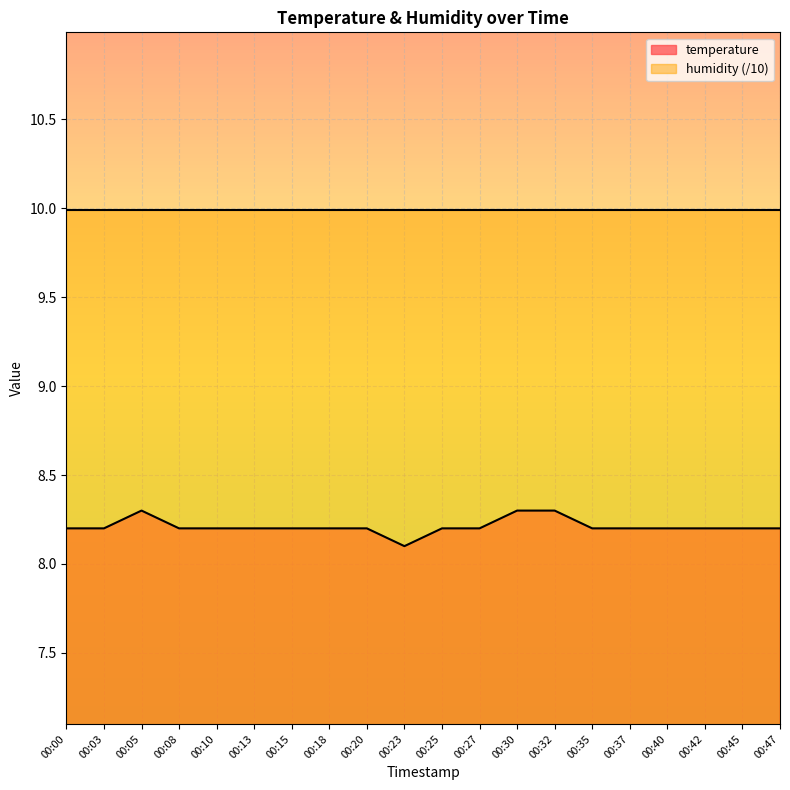

The value at 00:10 is 1.7. True or false?

False